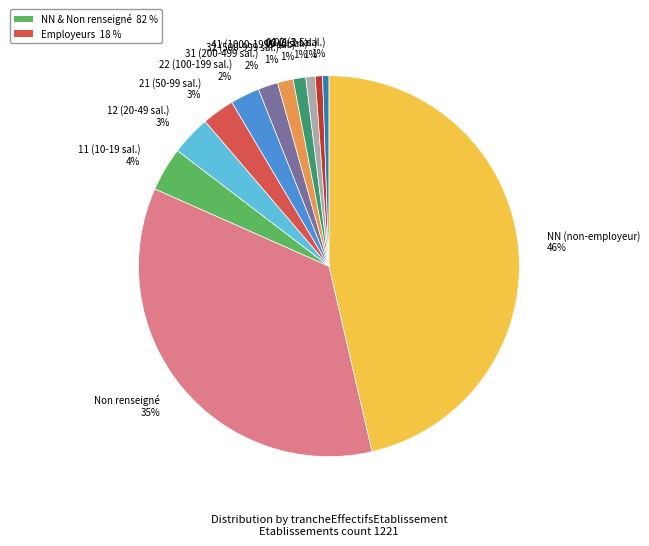

Count the number of slices in the pie.

12